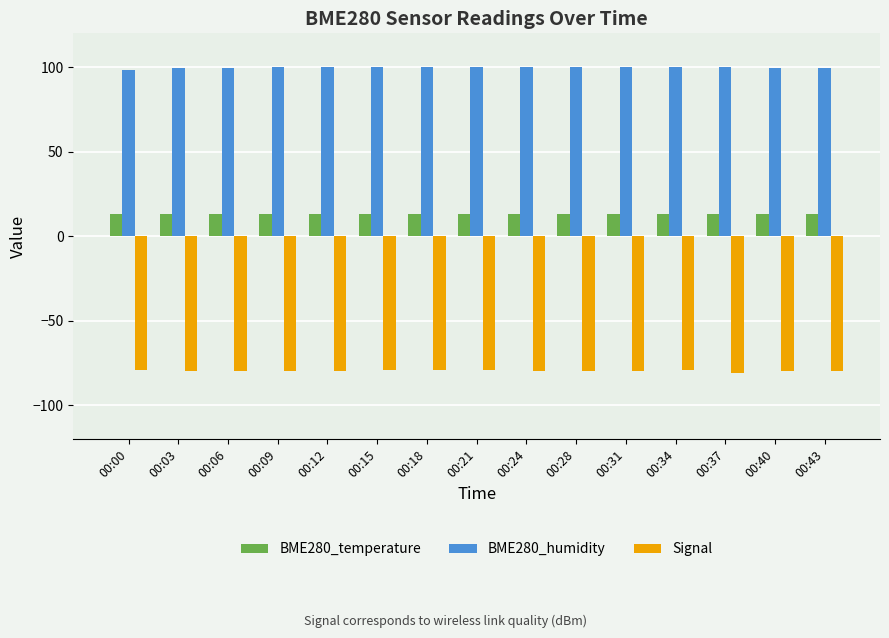

The value of BME280_humidity at 00:28 is 41.0. True or false?

False